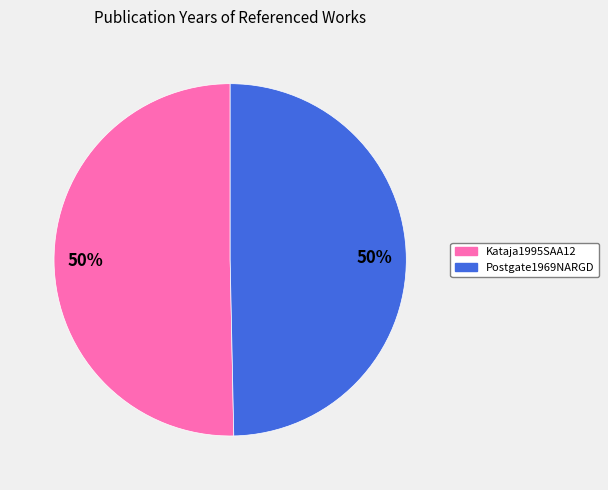

To the nearest percent, what portion does Postgate1969NARGD represent?

50%